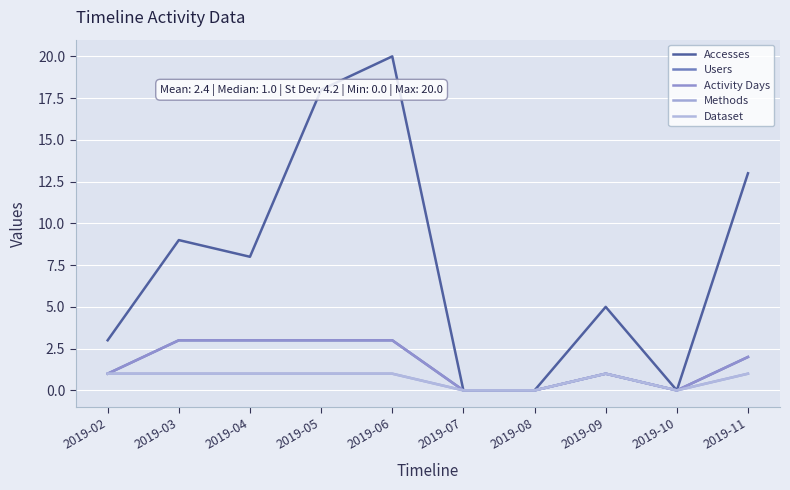

What is the value of the Accesses point at the 2nd from the left?

9